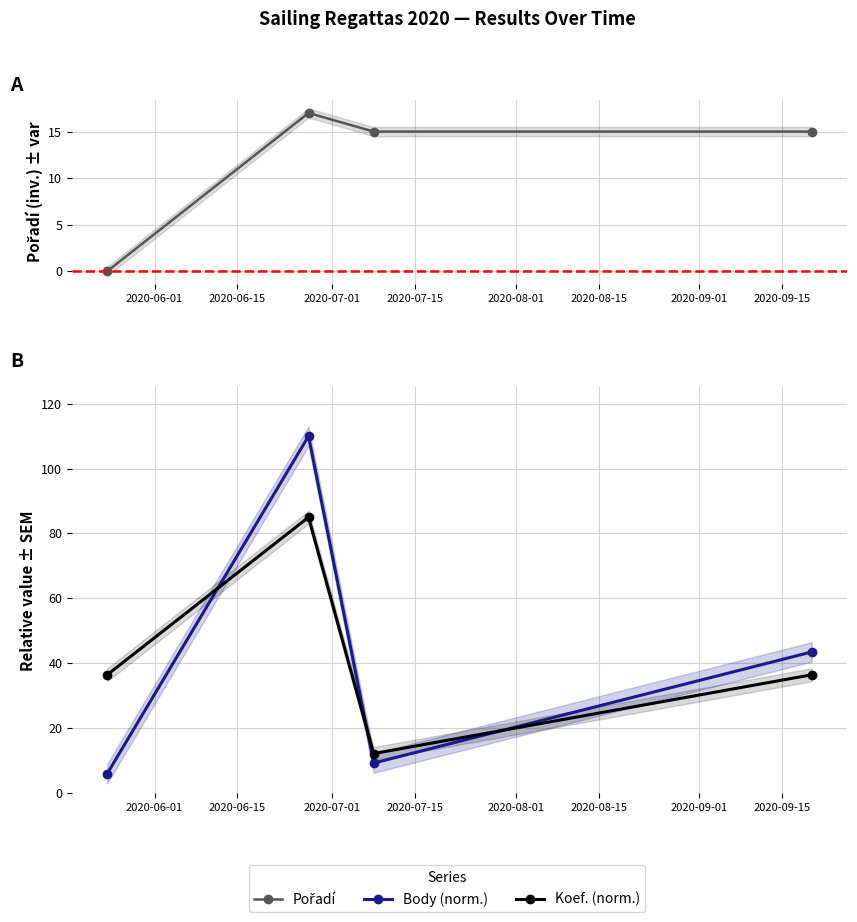

What are all the series names shown in the legend?

Pořadí, Body (norm.), Koef. (norm.)